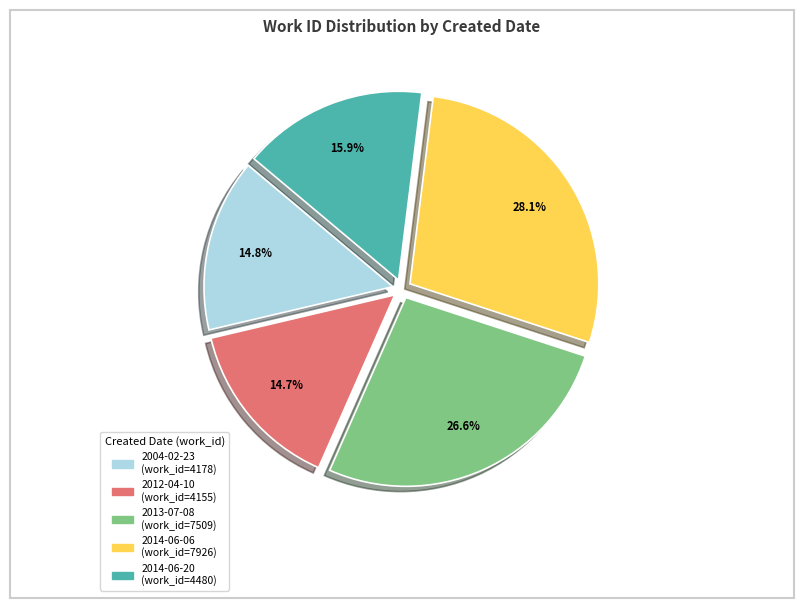

Combined, do 2004-02-23 and 2014-06-06 account for over 50%?

No